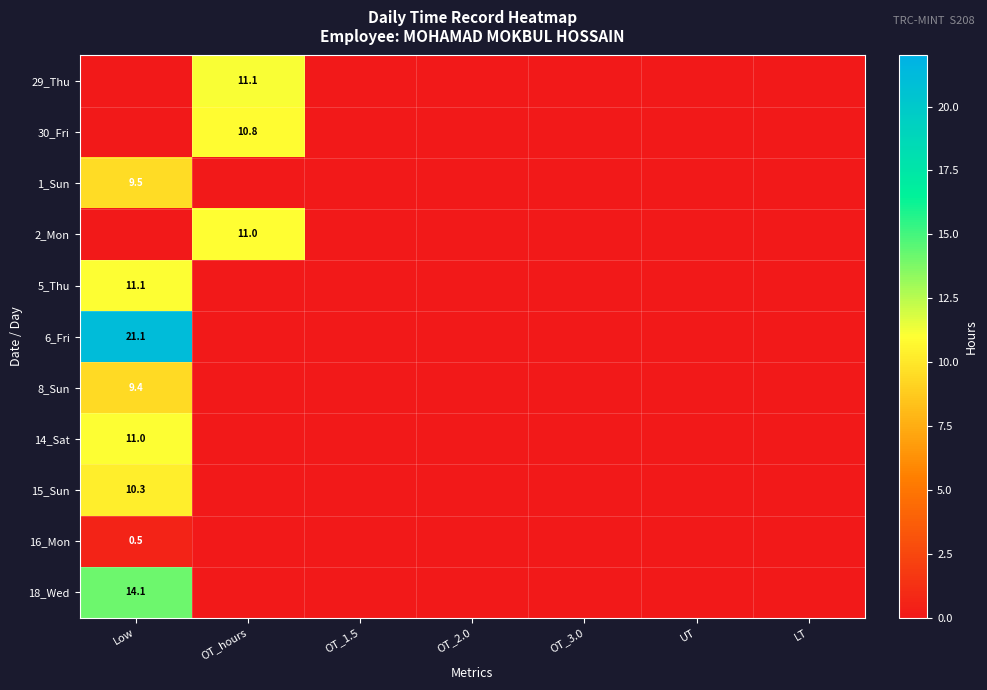

How many values in the 6_Fri series exceed 0?

1